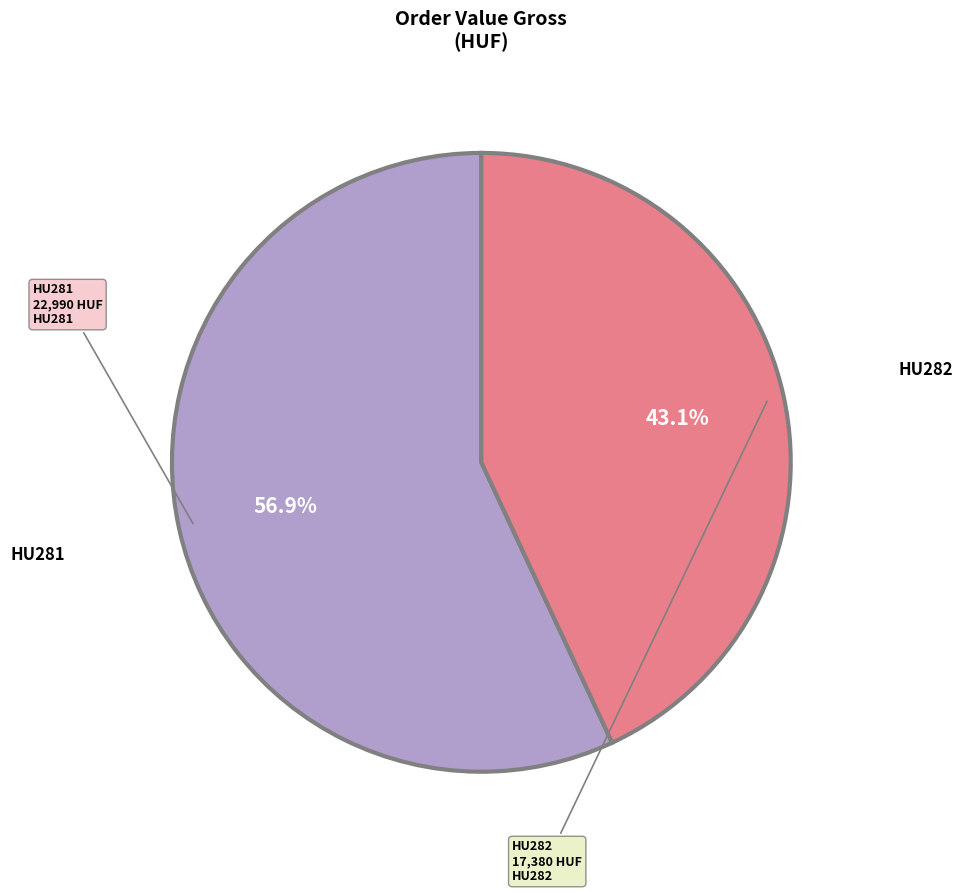

How many segments does this pie chart have?

2